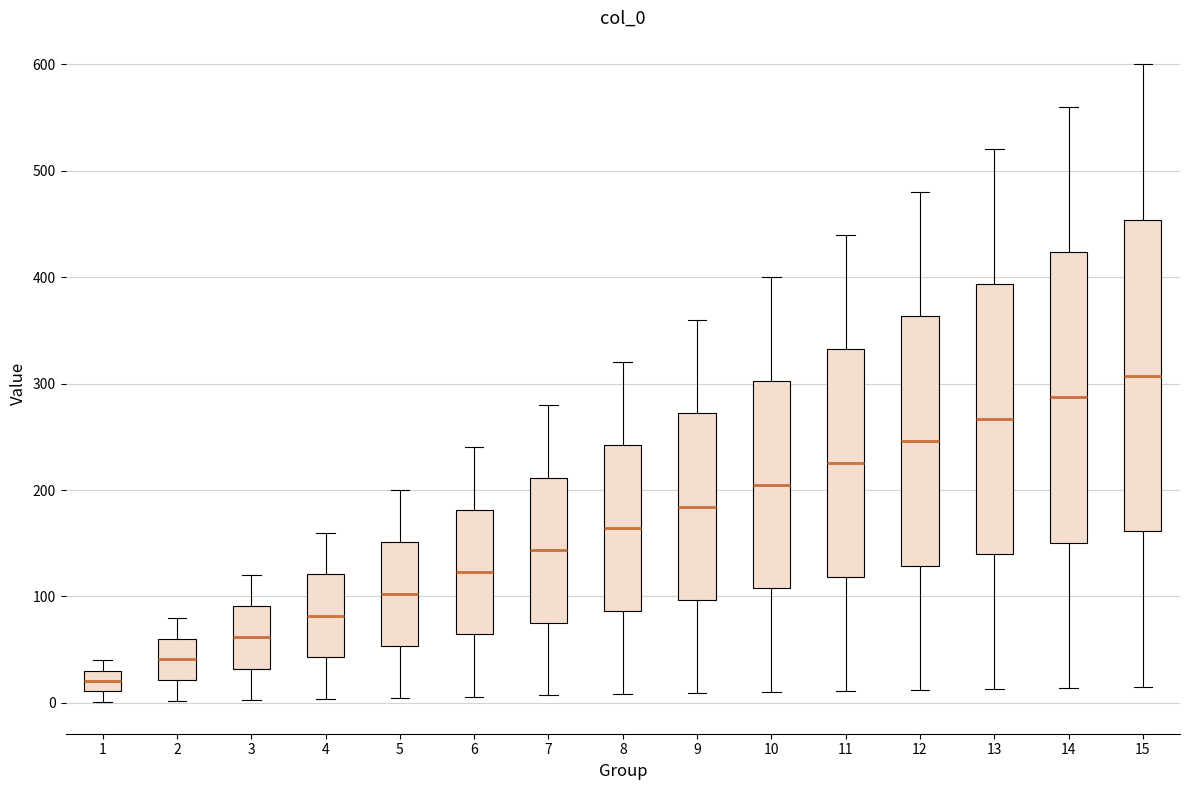

Where is the upper edge of the box at x = 1 on the y-axis? The values are not printed on the chart, so give them approximately, as read against the axis.

30